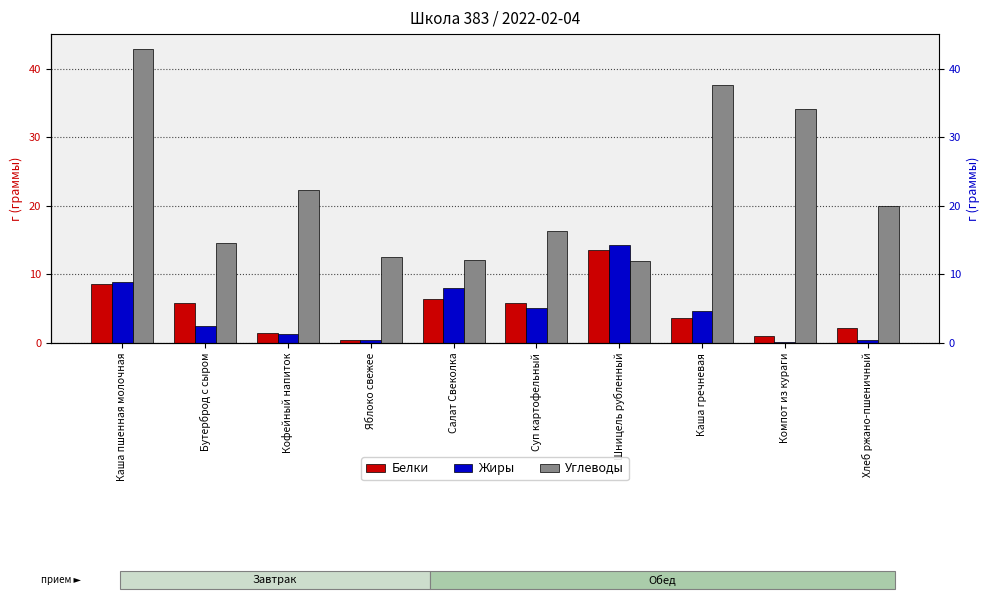

What is the total value across all series at Хлеб ржано-пшеничный?

22.6